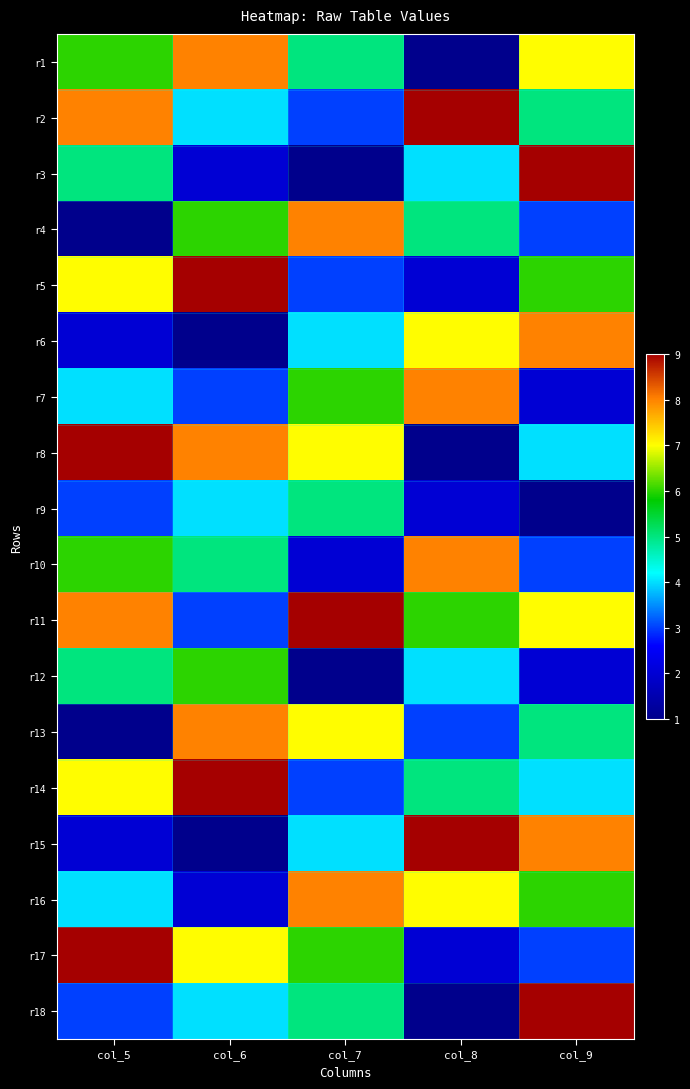

List the series in order of their peak value, highest first.

r2, r3, r5, r8, r11, r14, r15, r17, r18, r1, r4, r6, r7, r10, r13, r16, r12, r9